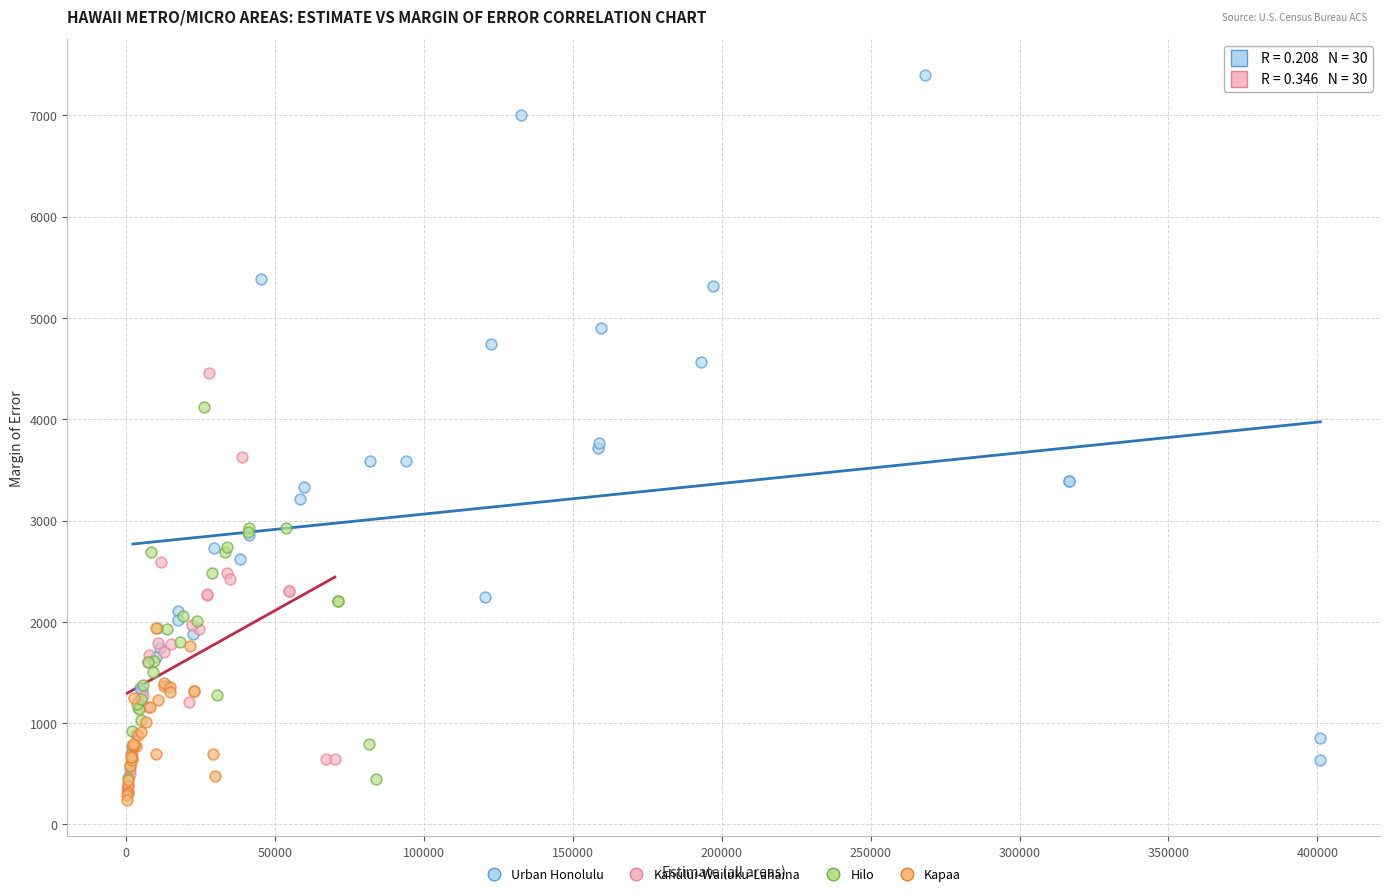

Which series reaches the maximum Y coordinate?

Urban Honolulu